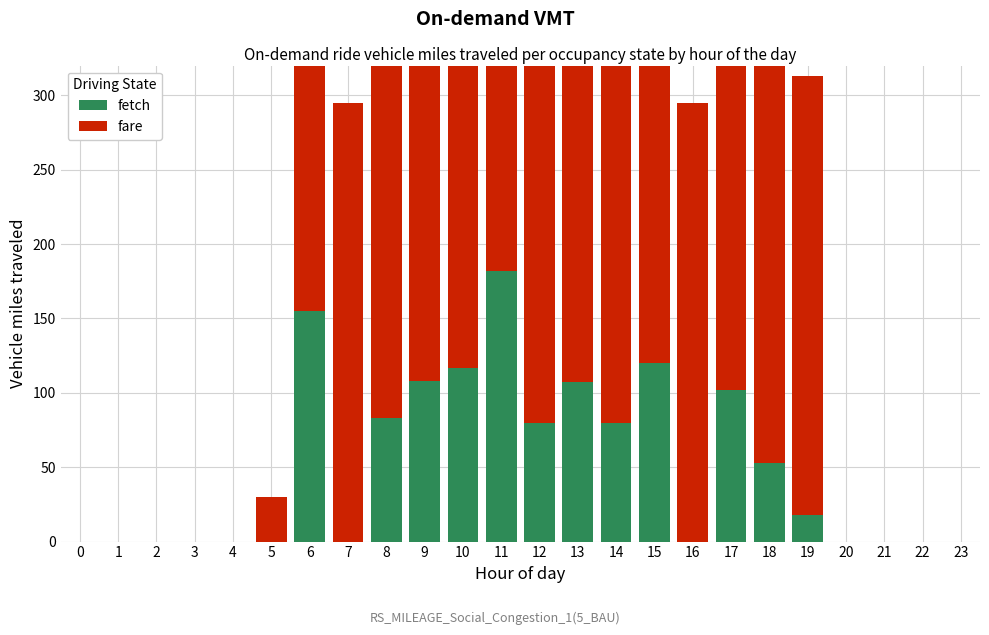

How many bars are there in each group?

2